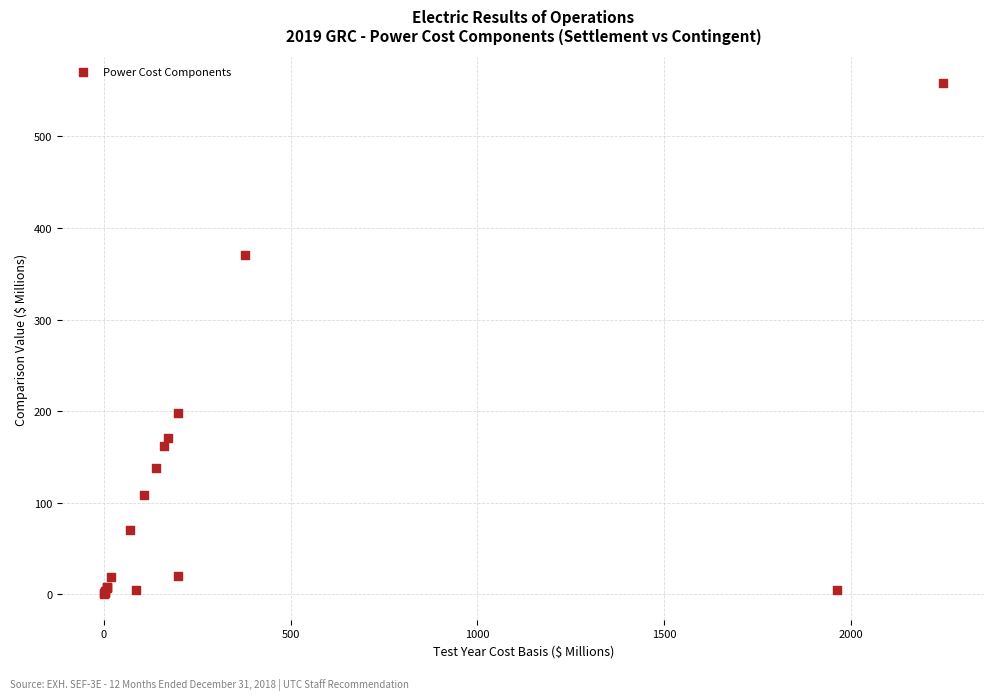

What Y value in the scatter plot is closest to 279?

197.7